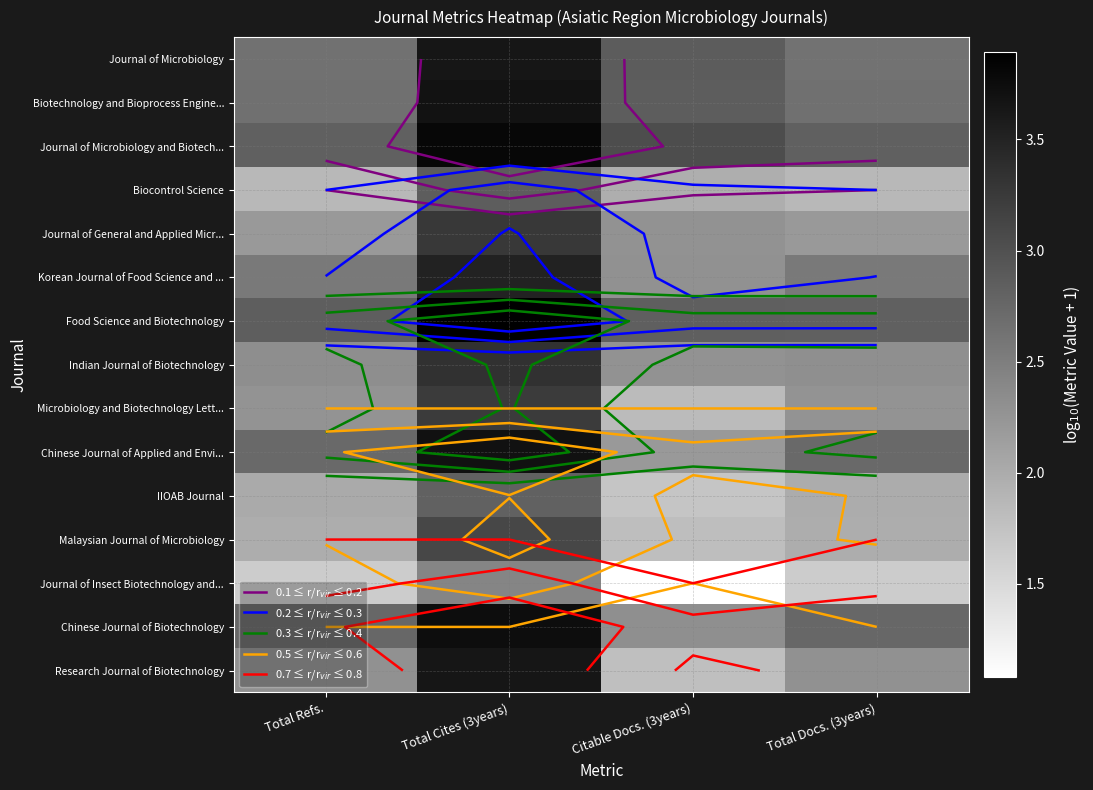

Count the number of data series in this chart.

15